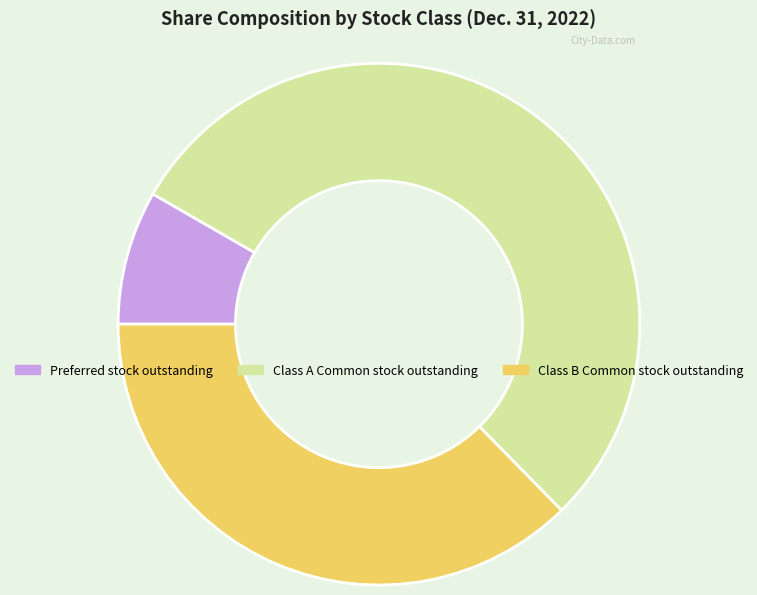

Between Class B Common stock outstanding and Class A Common stock outstanding, which is larger?

Class A Common stock outstanding